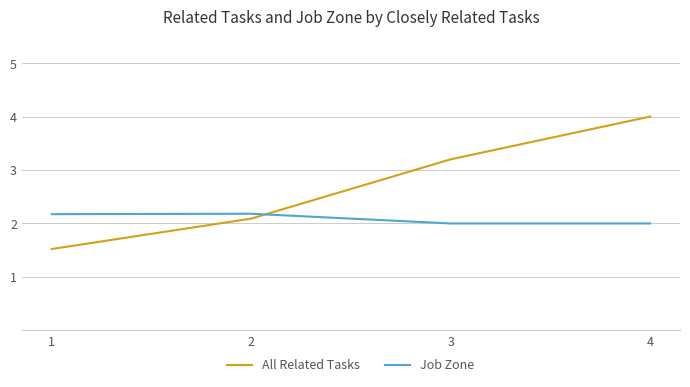

Is the value of Job Zone at 4 greater than the value of All Related Tasks at 2?

No